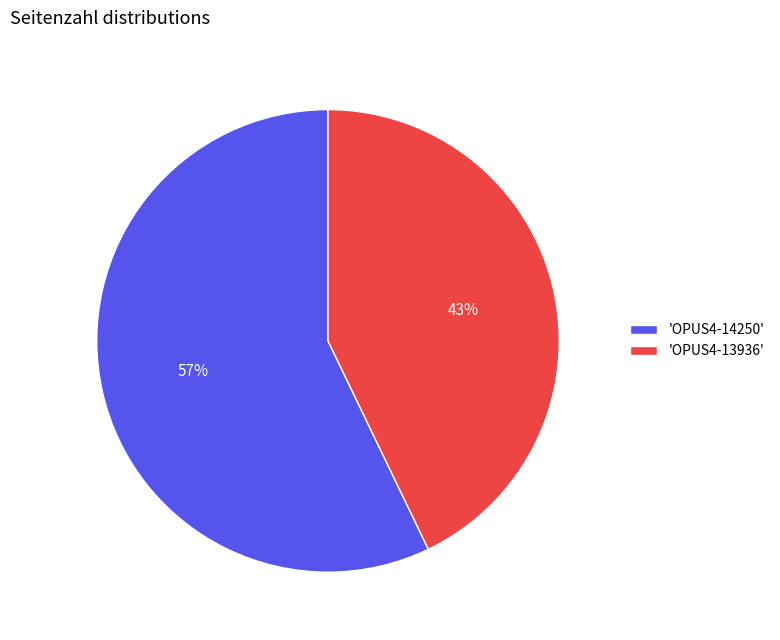

To the nearest percent, what is the difference between the 'OPUS4-13936' and 'OPUS4-14250' slice percentages?

14%